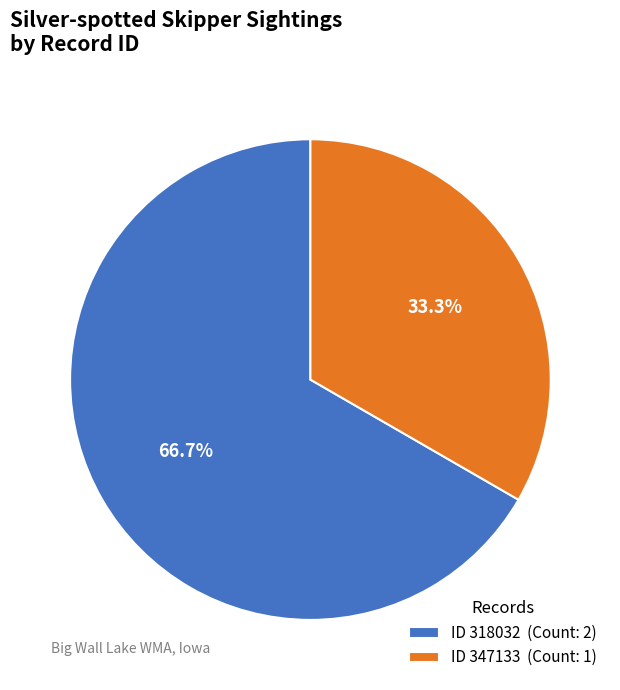

What is the total percentage of ID 347133 (Count: 1) and ID 318032 (Count: 2)?

100.0%